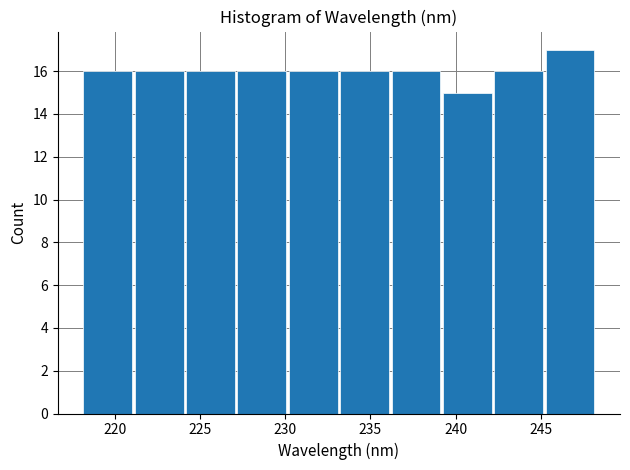

How tall is the bar that spans 239 to 242 on the x-axis? Neither the bar edges nor the heights are printed on the chart, so give them approximately, as read against the axes.

15